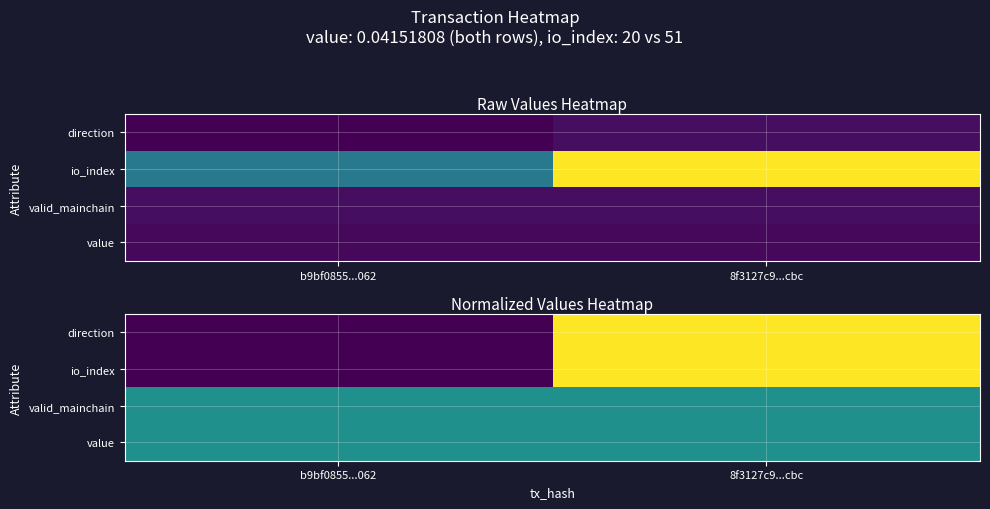

What is the spread (max minus min) of values at b9bf0855...062?

0.5